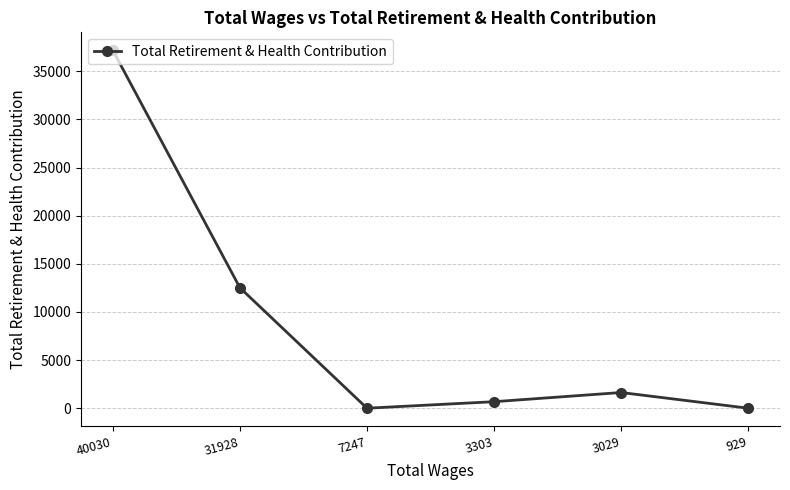

How many distinct data groups are displayed?

1